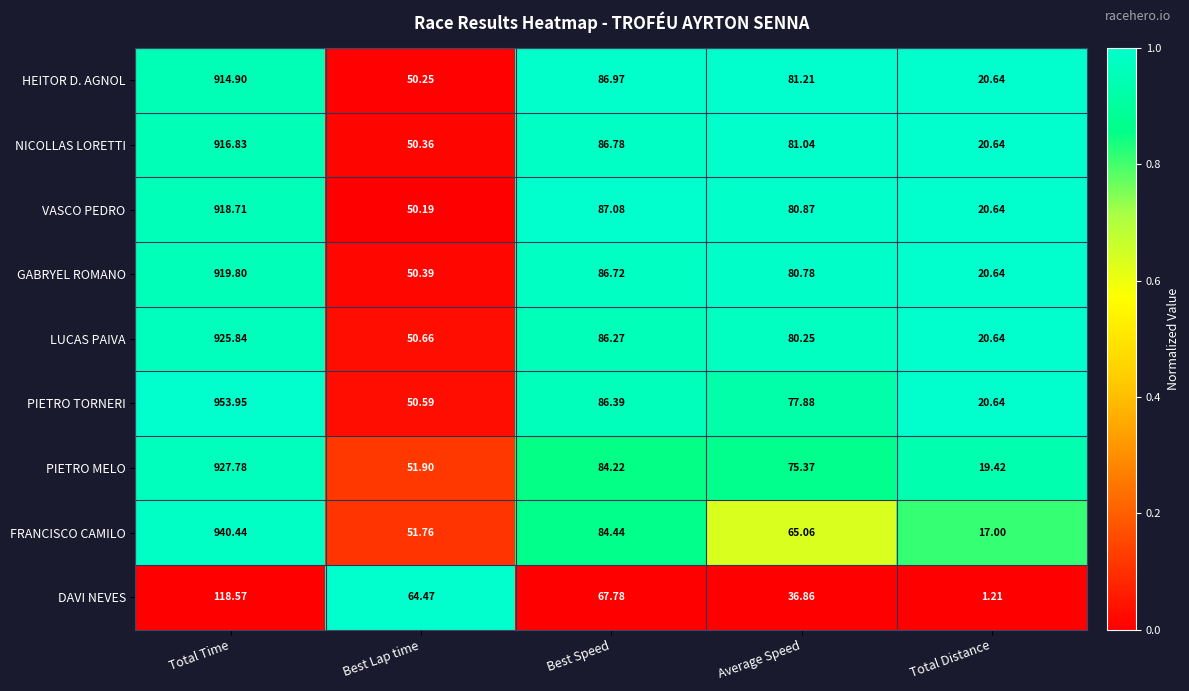

Which series has the largest range (max minus min)?

PIETRO TORNERI